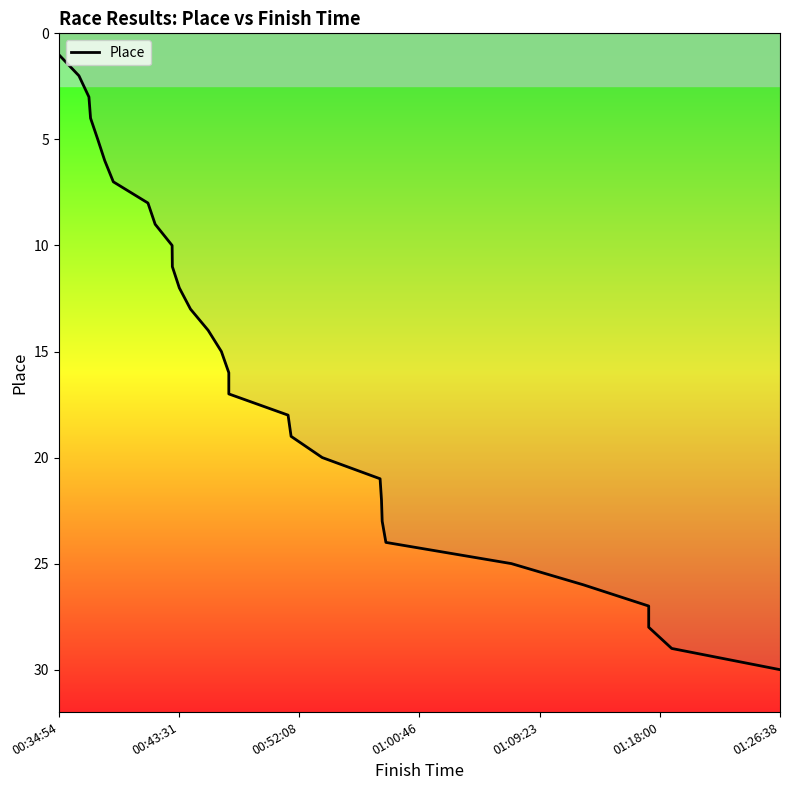

Does the chart display data point markers on the line(s)?

No